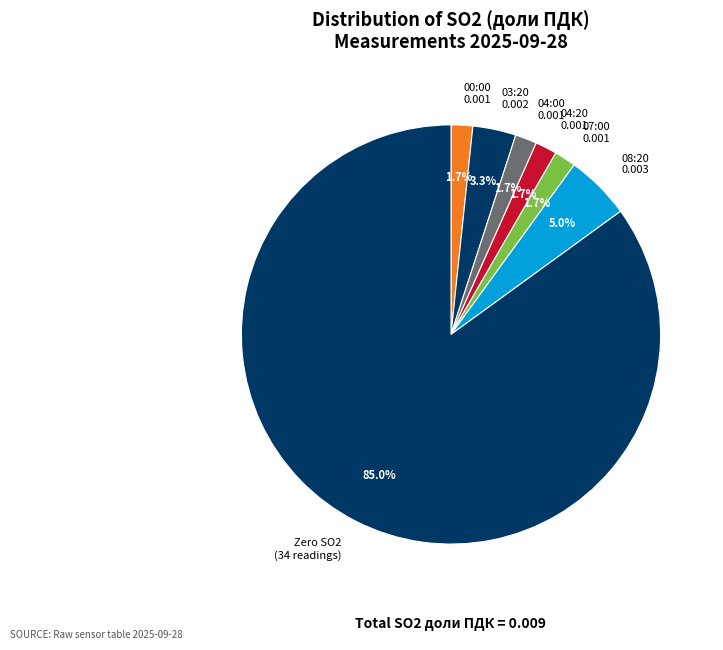

How many slices are in this pie chart?

7